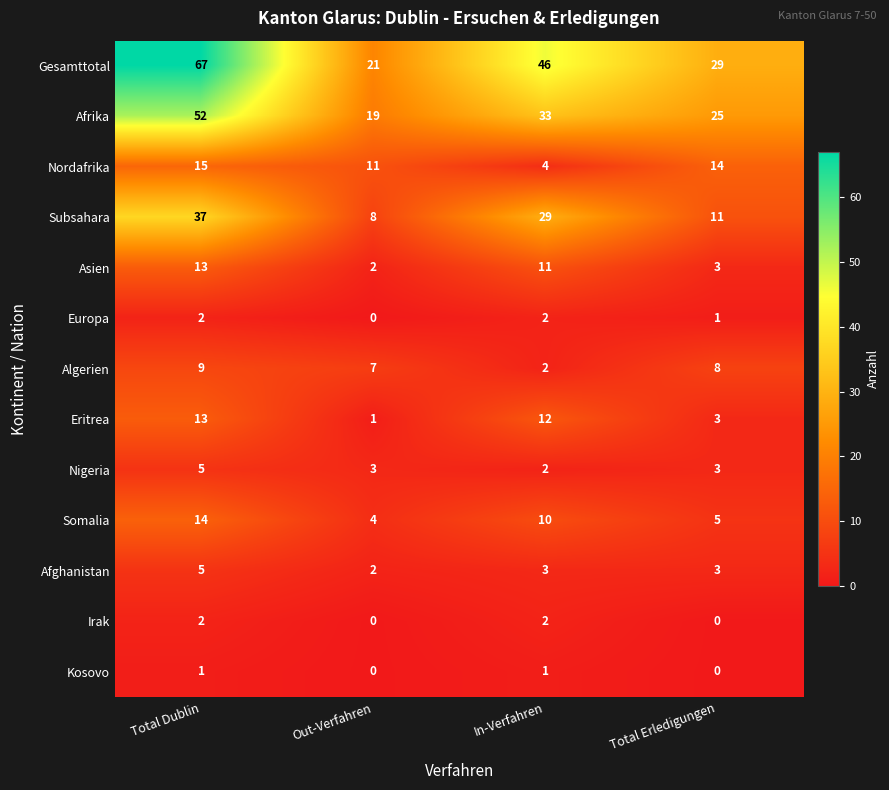

How many series are shown in this chart?

13